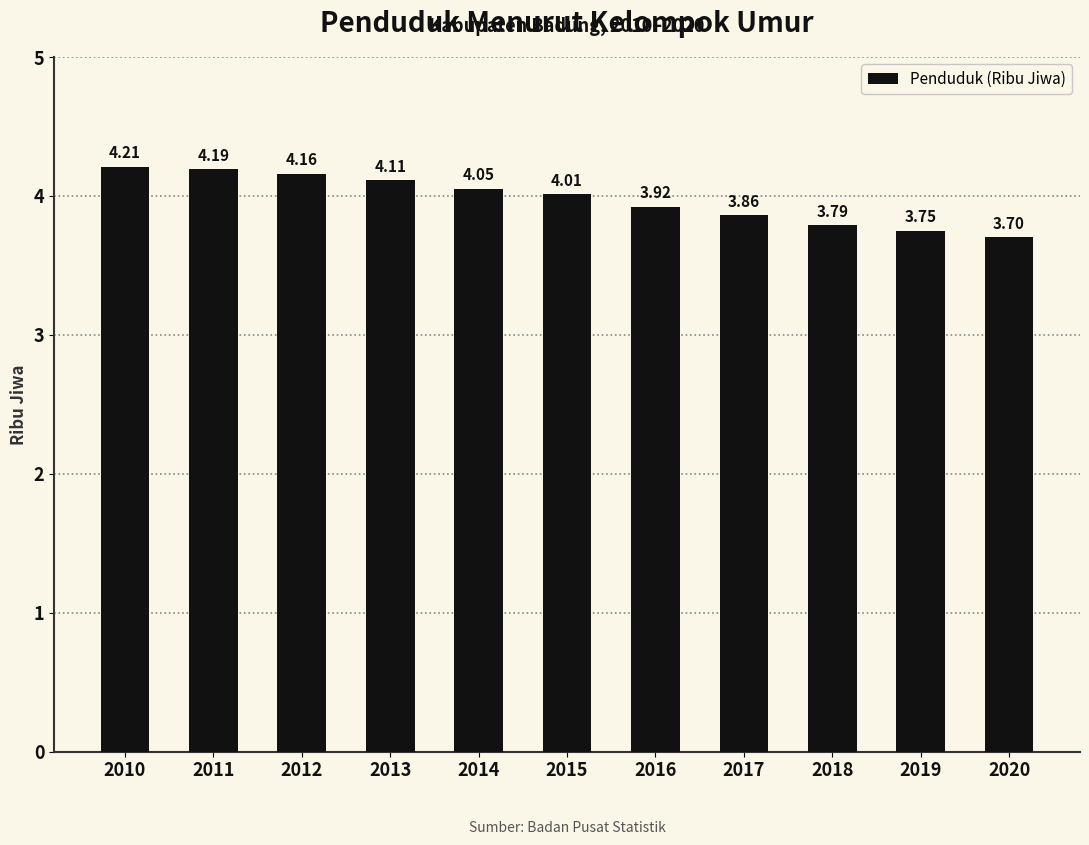

True or false: the data shows 4.1 at 2013.

True